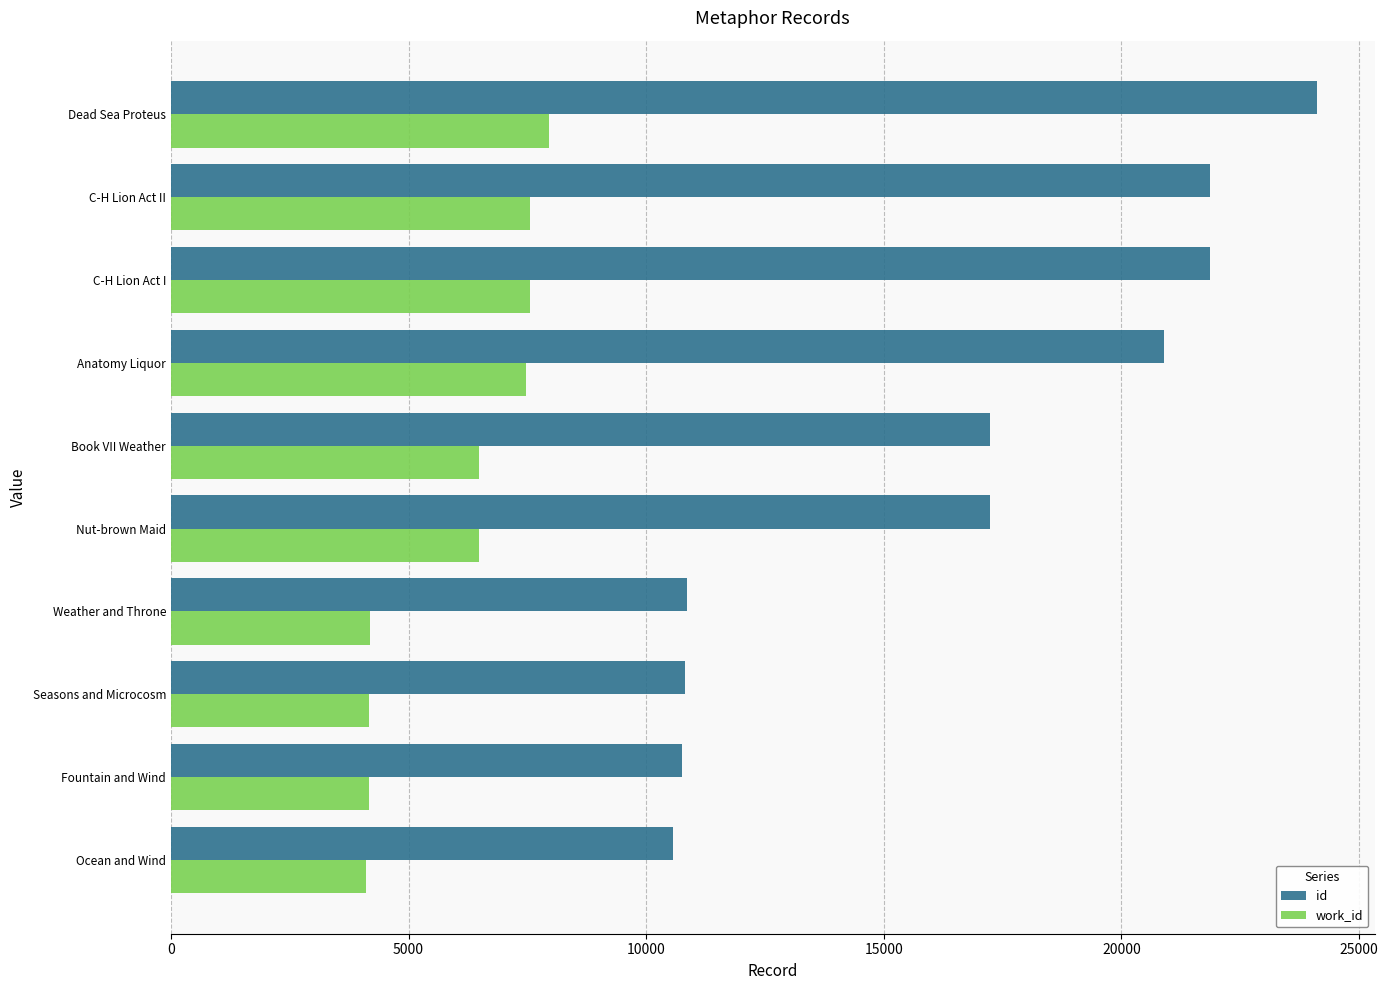

What is the difference between the maximum and minimum values in the work_id series?

3848